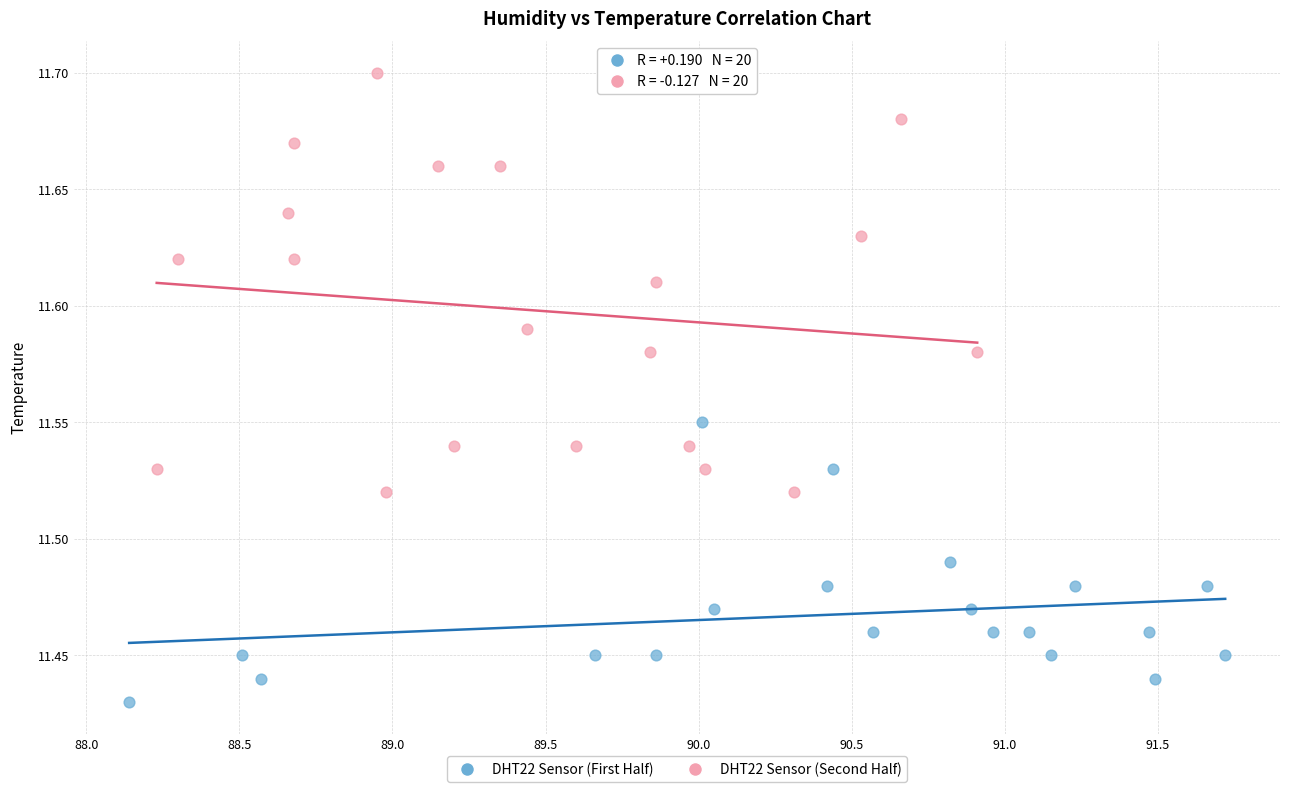

Which series has the widest spread of Y values?

DHT22 Sensor (Second Half)